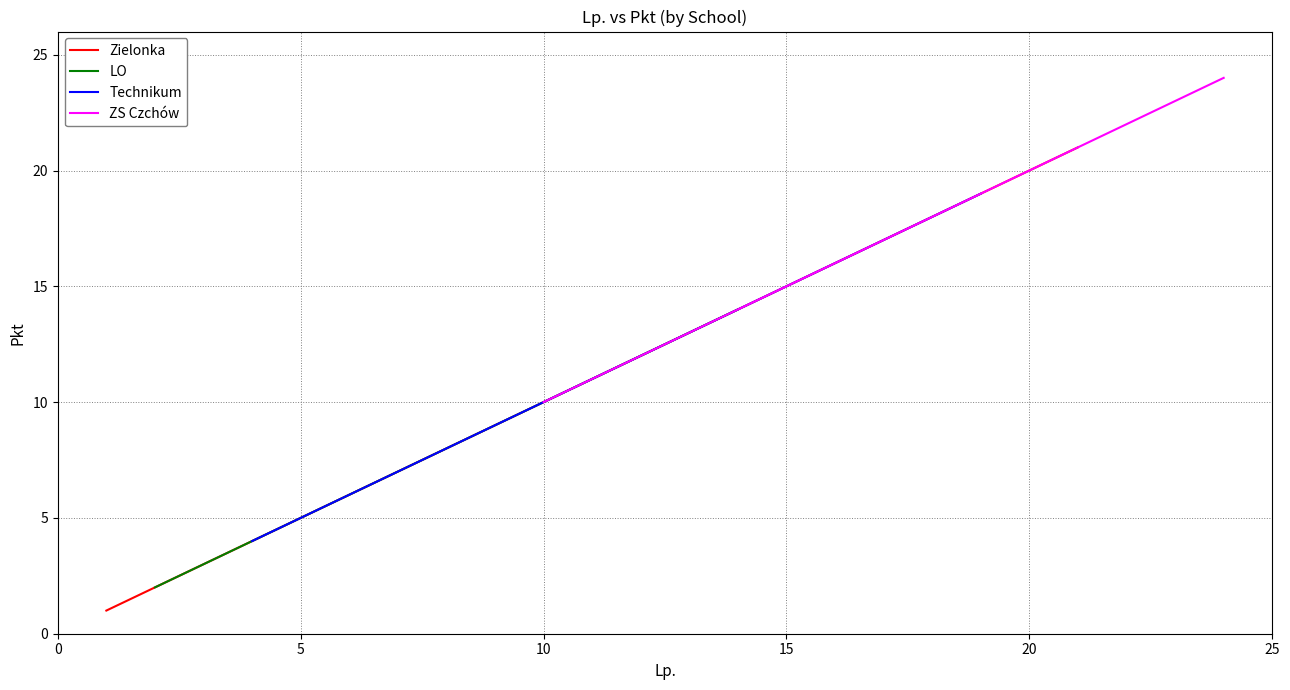

True or false: Zielonka has more than 0 points higher than both neighbors.

False